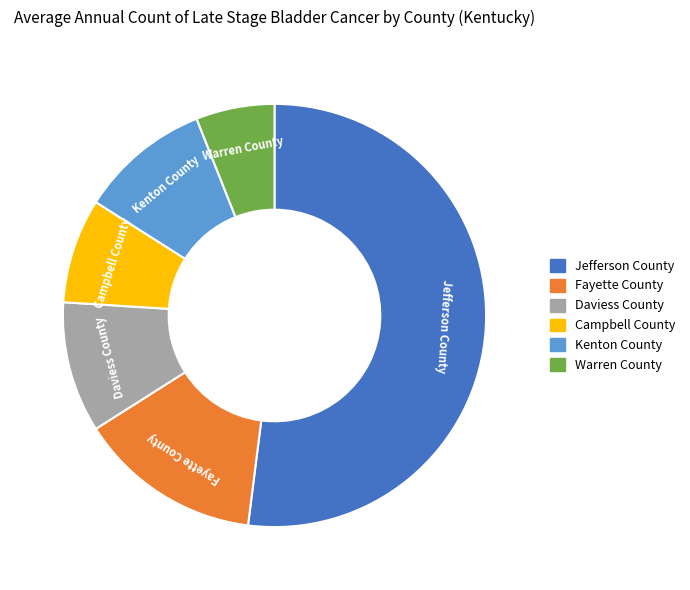

What is the ratio of the value at Jefferson County to the value at Fayette County?

3.7